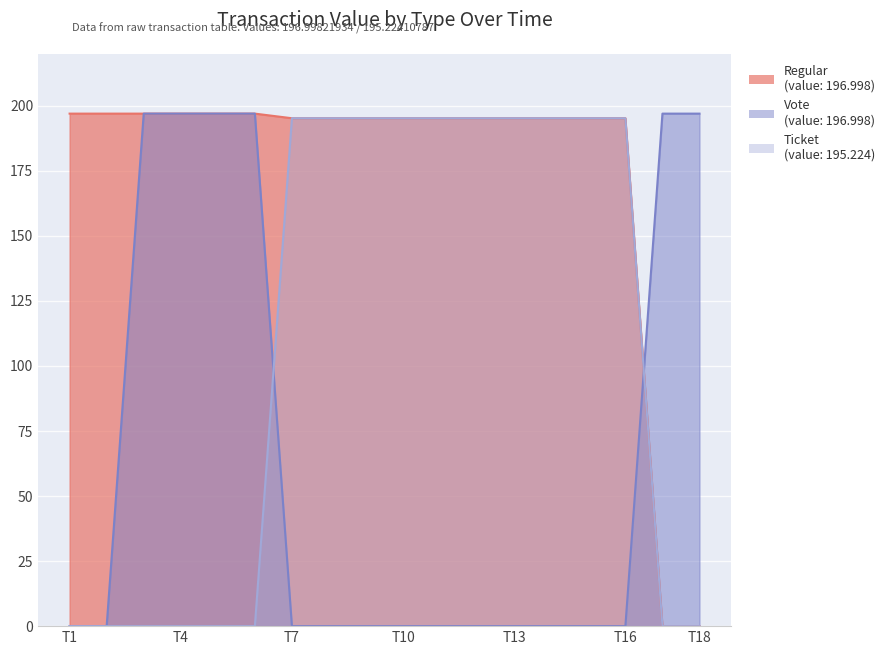

Where does the Ticket series first go above 195?

T7